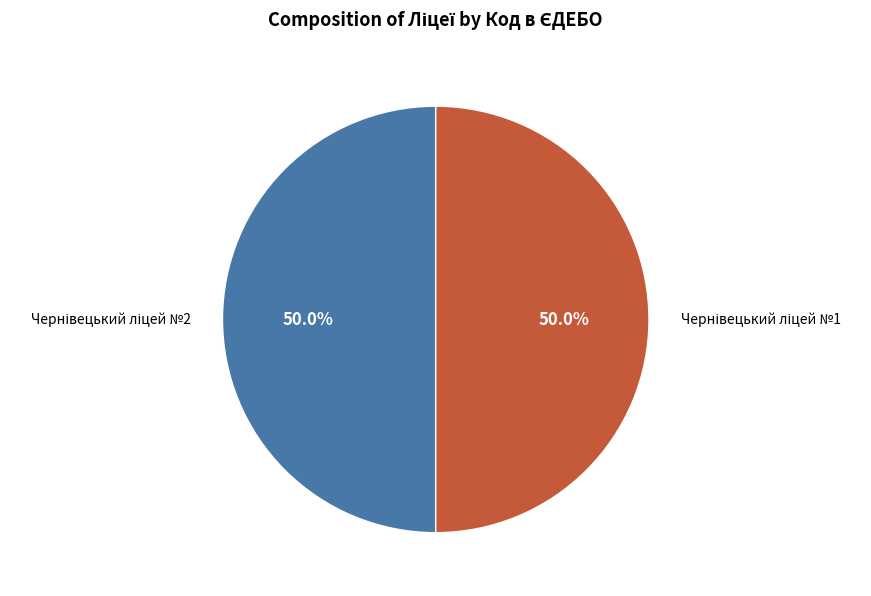

Between Чернівецький ліцей №1 and Чернівецький ліцей №2, which is larger?

Чернівецький ліцей №1